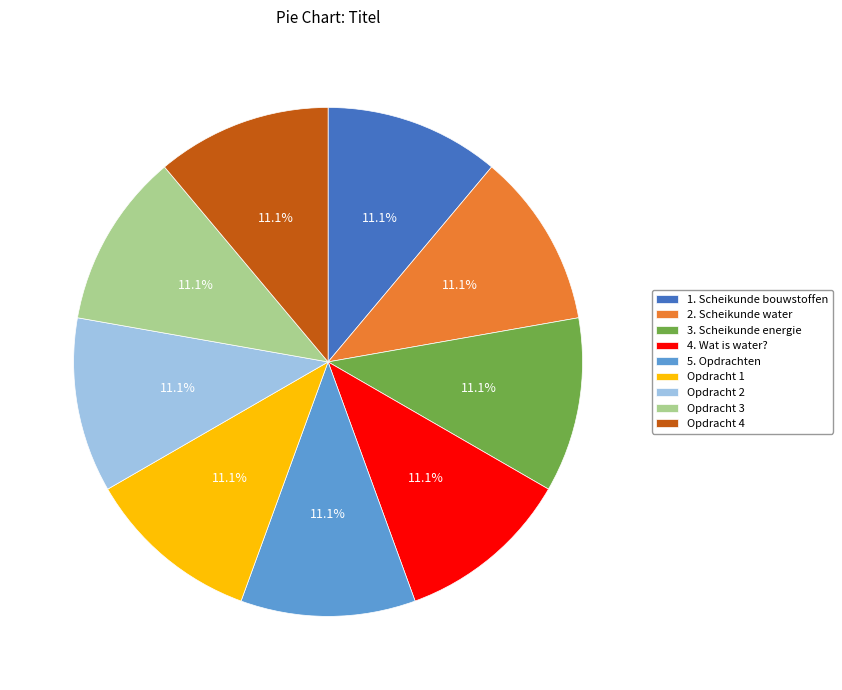

To the nearest percent, what is the combined percentage of 5. Opdrachten and Opdracht 4?

22%